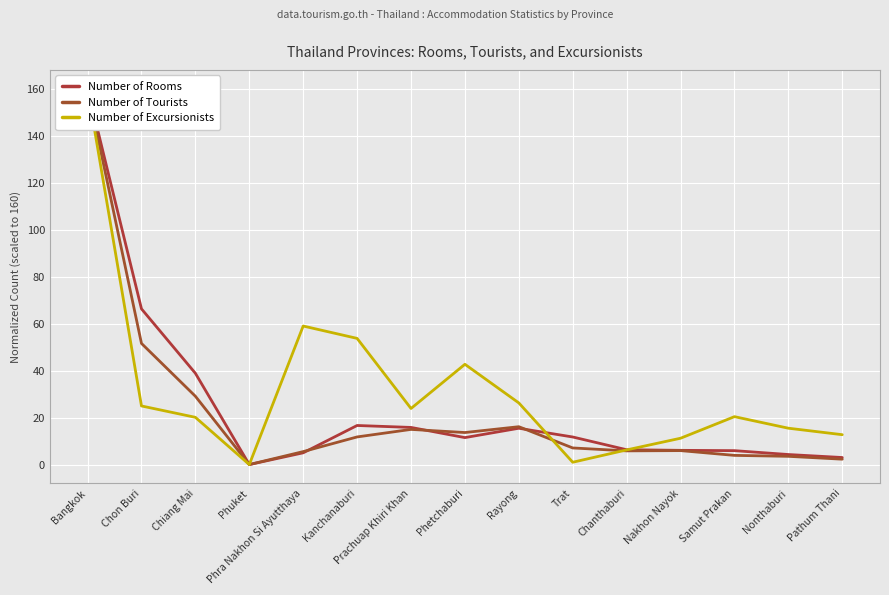

Reading left to right, list all the values displayed in this chart.

Number of Rooms: Bangkok=160.0	Chon Buri=66.3	Chiang Mai=38.9	Phuket=0.0	Phra Nakhon Si Ayutthaya=5.0	Kanchanaburi=16.6	Prachuap Khiri Khan=15.8	Phetchaburi=11.5	Rayong=15.5	Trat=11.7	Chanthaburi=6.3	Nakhon Nayok=6.1	Samut Prakan=5.9	Nonthaburi=4.3	Pathum Thani=3.0
Number of Tourists: Bangkok=160.0	Chon Buri=51.6	Chiang Mai=29.1	Phuket=0.0	Phra Nakhon Si Ayutthaya=5.5	Kanchanaburi=11.8	Prachuap Khiri Khan=15.0	Phetchaburi=13.6	Rayong=16.1	Trat=7.1	Chanthaburi=5.8	Nakhon Nayok=5.9	Samut Prakan=3.9	Nonthaburi=3.5	Pathum Thani=2.3
Number of Excursionists: Bangkok=160.0	Chon Buri=24.9	Chiang Mai=20.1	Phuket=0.0	Phra Nakhon Si Ayutthaya=59.0	Kanchanaburi=53.7	Prachuap Khiri Khan=23.9	Phetchaburi=42.7	Rayong=26.2	Trat=1.0	Chanthaburi=6.2	Nakhon Nayok=11.2	Samut Prakan=20.4	Nonthaburi=15.5	Pathum Thani=12.7